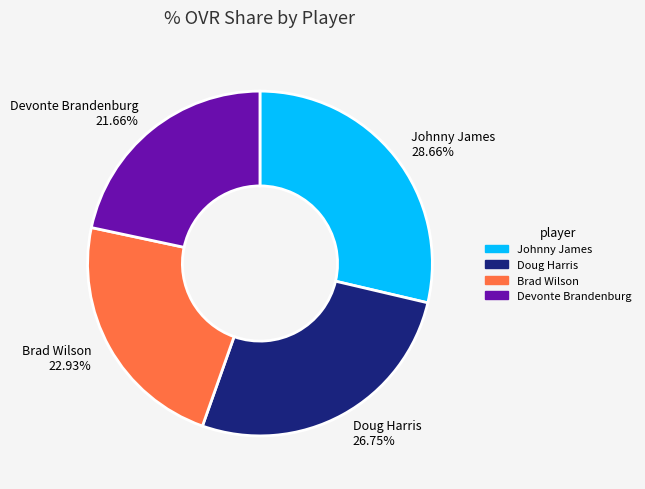

Does Brad Wilson represent more than half of the total?

No